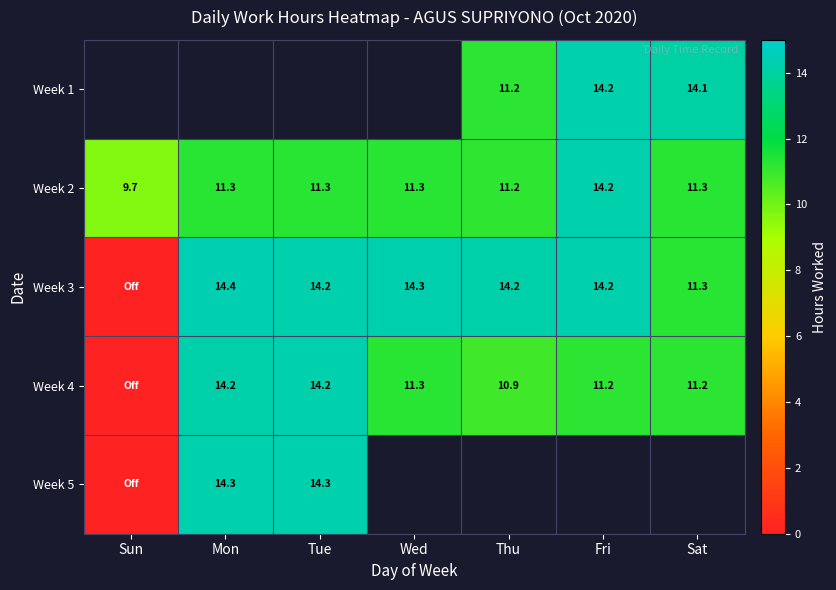

Which series has the widest spread of values?

Week 3